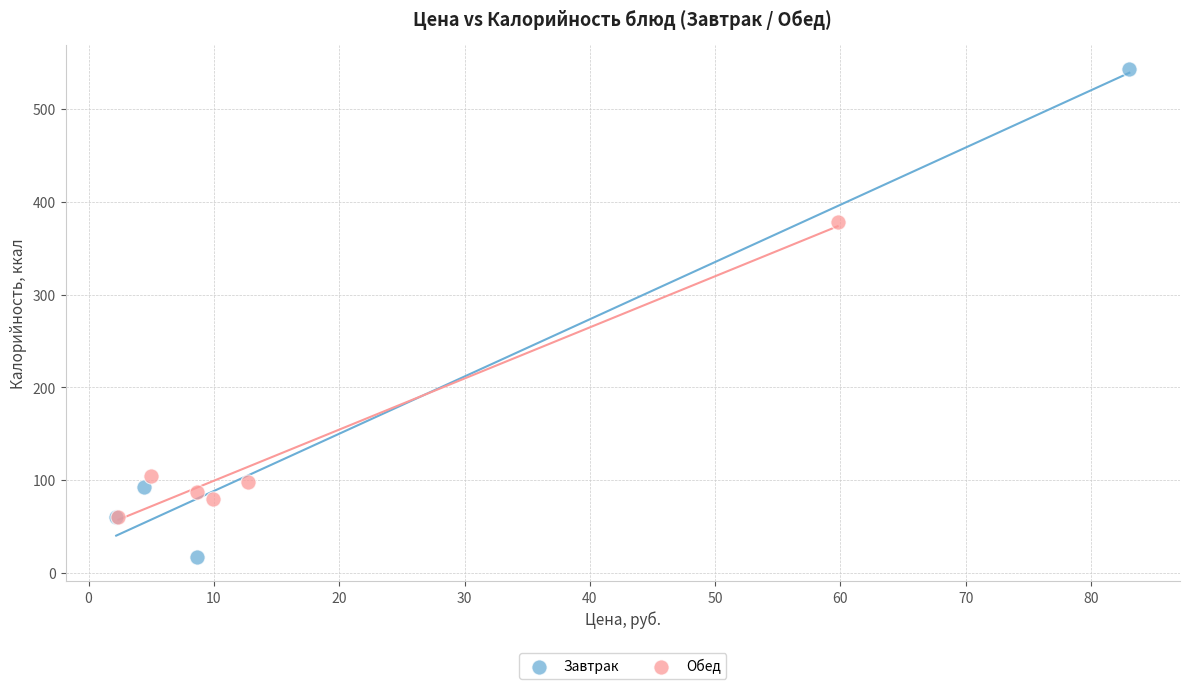

Which series has the largest Y range (max minus min)?

Завтрак